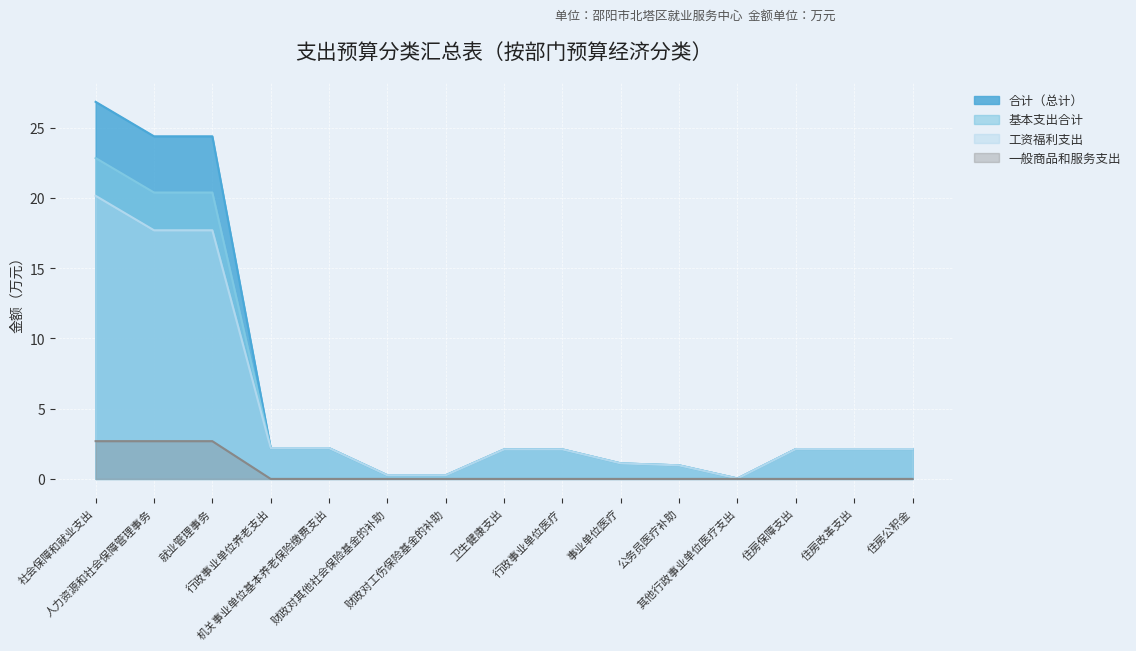

Between 社会保障和就业支出 and 卫生健康支出, which series saw the biggest shift?

合计（总计）